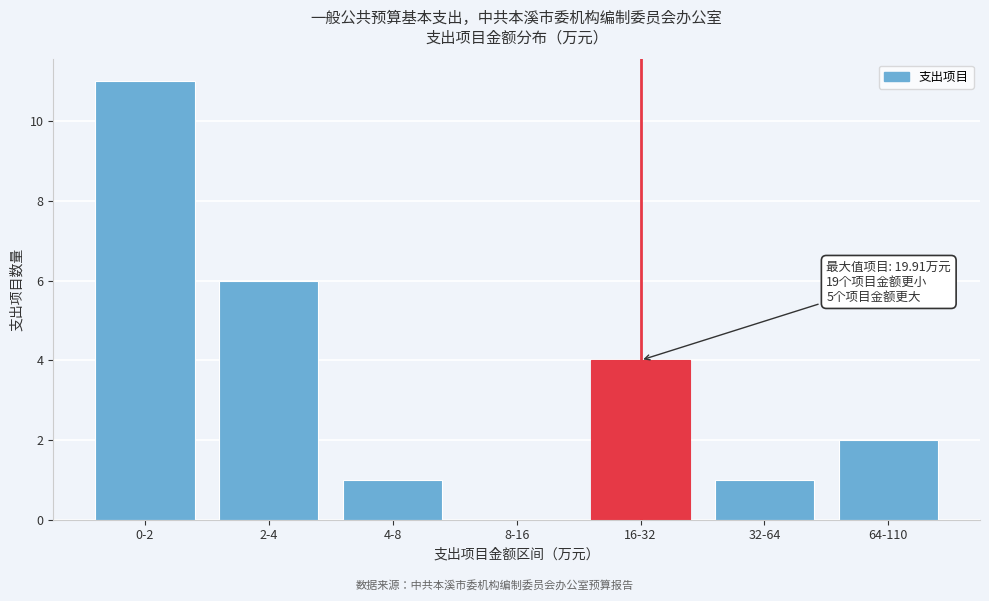

Reading right to left, list all the values displayed in this chart.

64-110=2	32-64=1	16-32=4	8-16=0	4-8=1	2-4=6	0-2=11